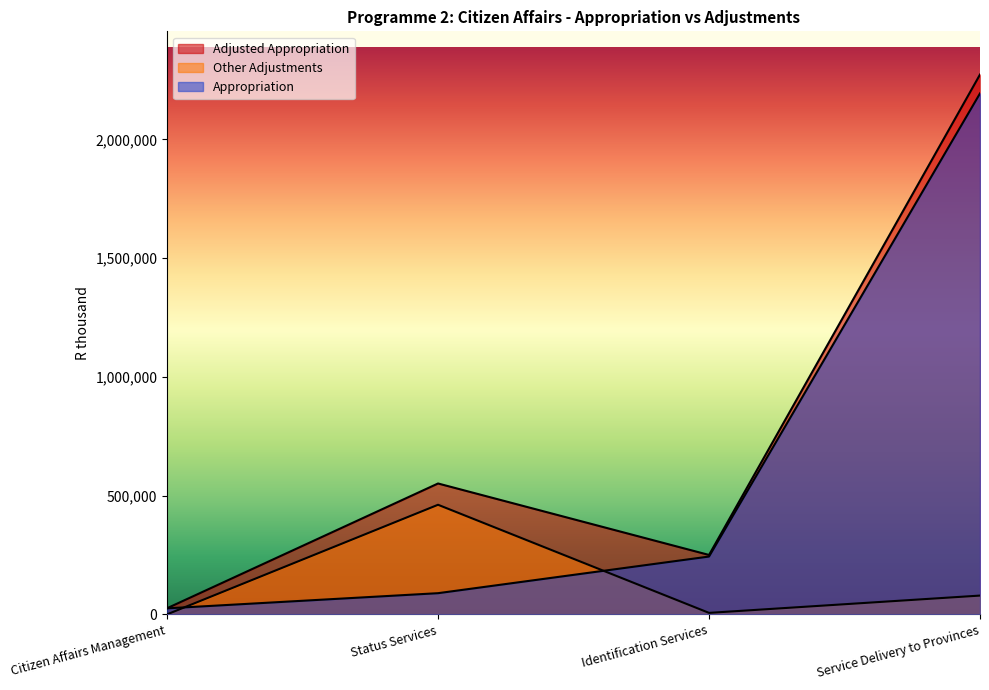

Between Citizen Affairs Management and Service Delivery to Provinces, which series saw the biggest shift?

Adjusted Appropriation